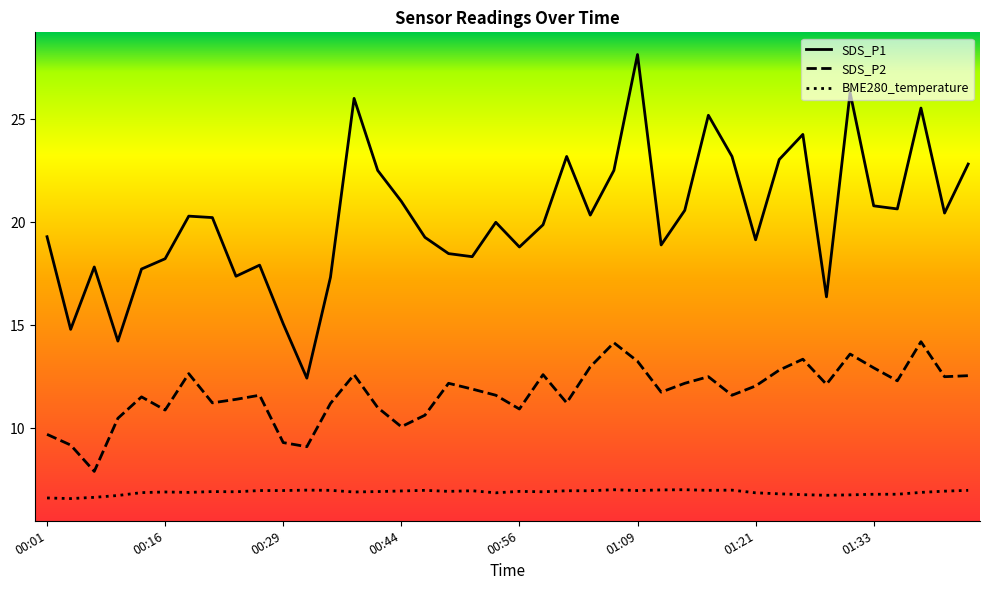

List the series in order of their overall mean, lowest first.

BME280_temperature, SDS_P2, SDS_P1